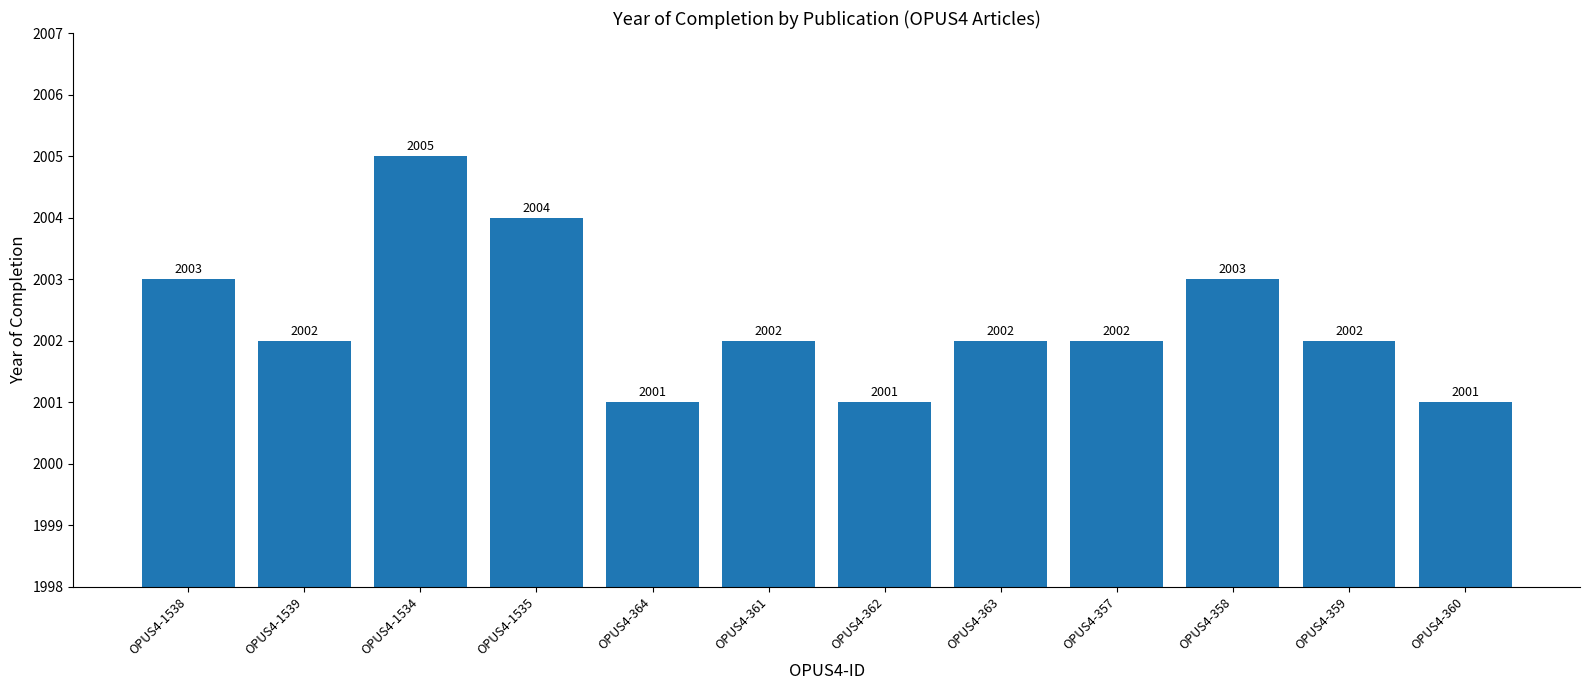

What position from the right is OPUS4-358?

3